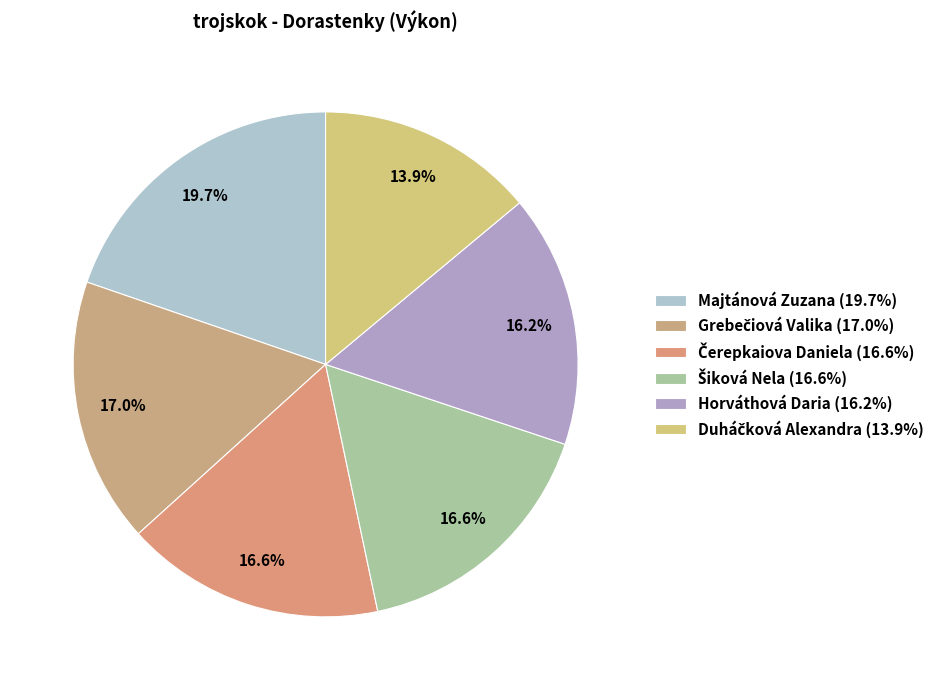

What percentage is NOT represented by Majtánová Zuzana?

80.3%